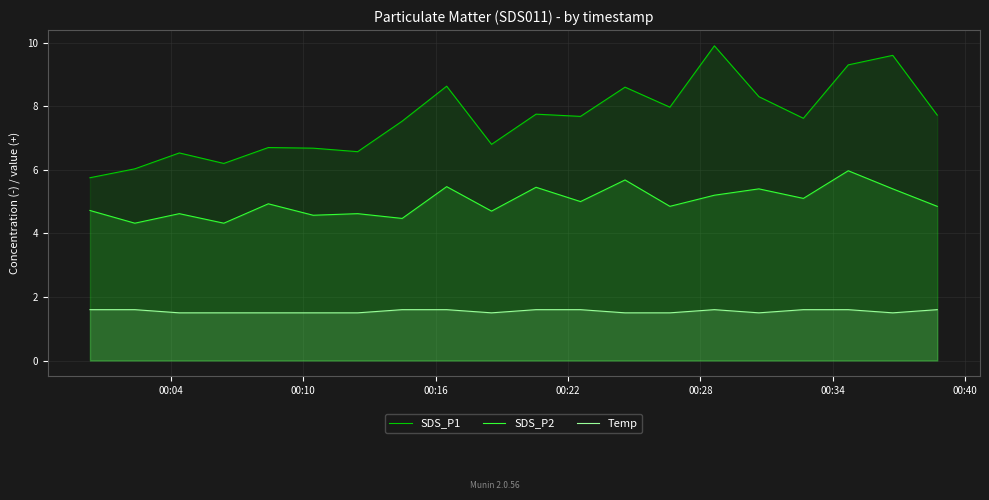

How many interior local valleys does the SDS_P2 series have?

8